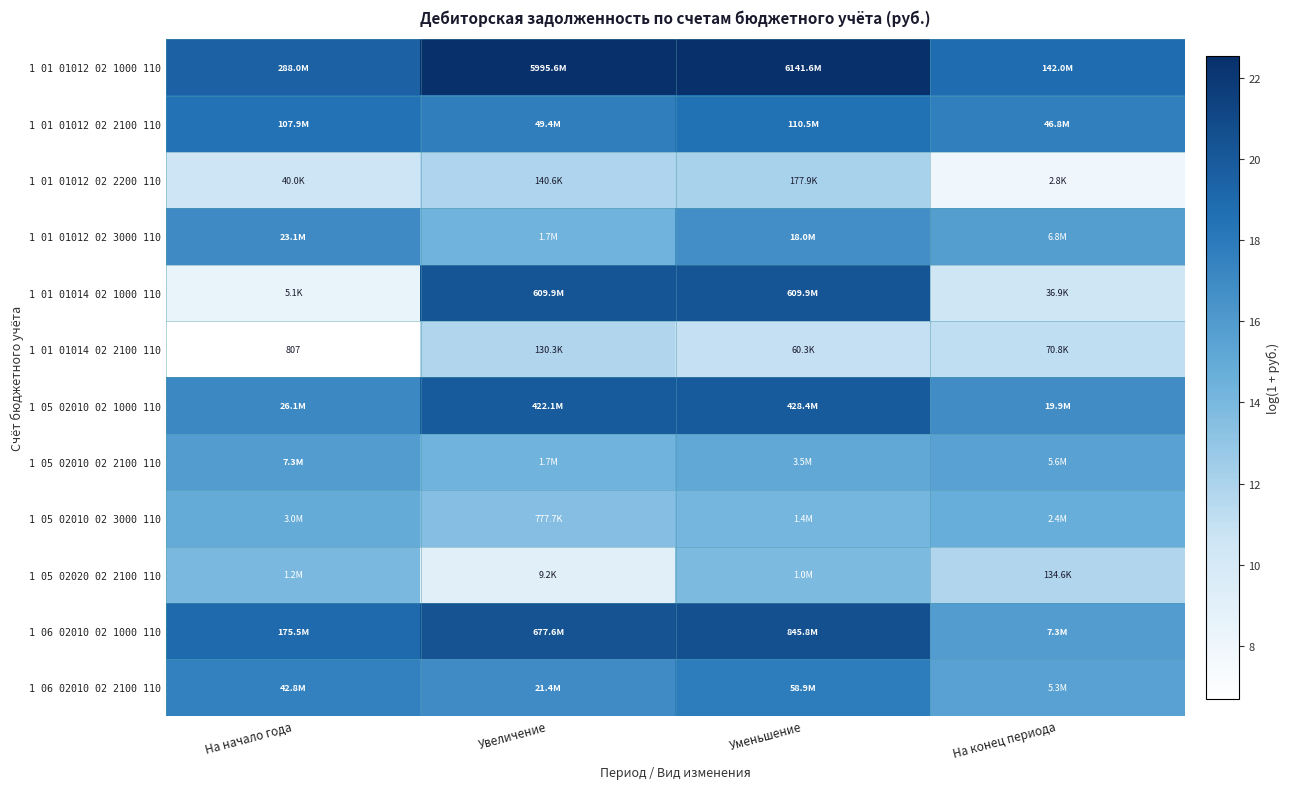

Rank the series by their maximum value, from highest to lowest.

1 01 01012 02 1000 110, 1 06 02010 02 1000 110, 1 01 01014 02 1000 110, 1 05 02010 02 1000 110, 1 01 01012 02 2100 110, 1 06 02010 02 2100 110, 1 01 01012 02 3000 110, 1 05 02010 02 2100 110, 1 05 02010 02 3000 110, 1 05 02020 02 2100 110, 1 01 01012 02 2200 110, 1 01 01014 02 2100 110